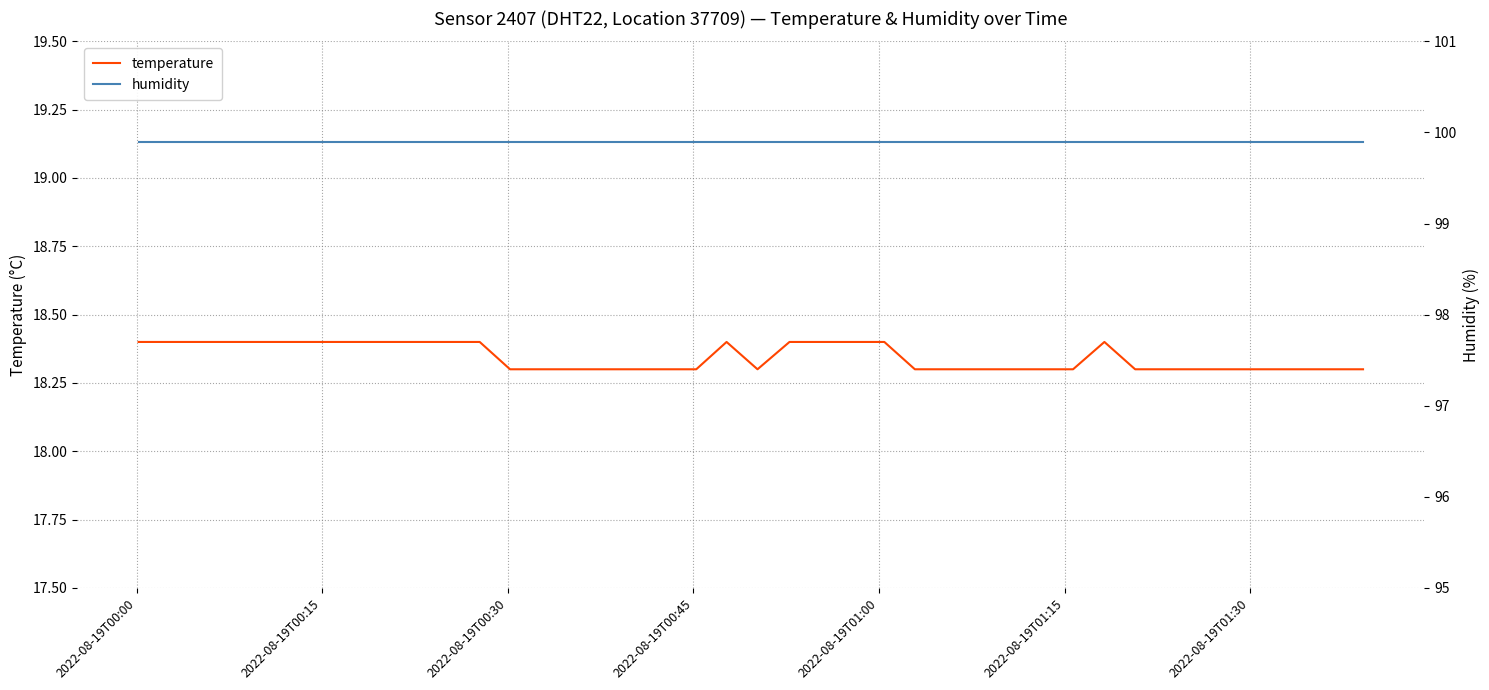

How many interior local peaks does the temperature series have?

2